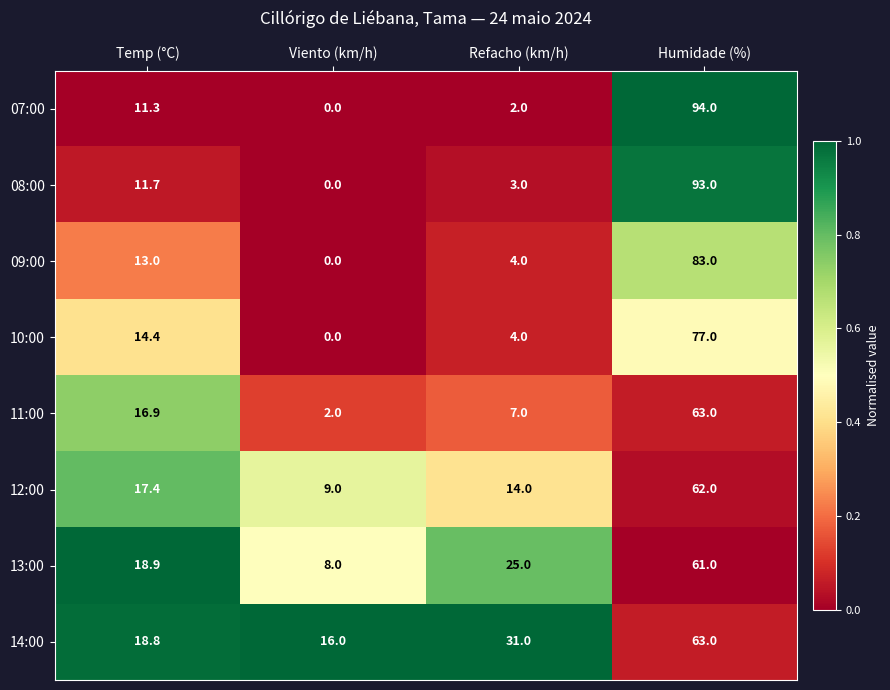

The 09:00 series shows 0.0 at Viento (km/h). True or false?

True